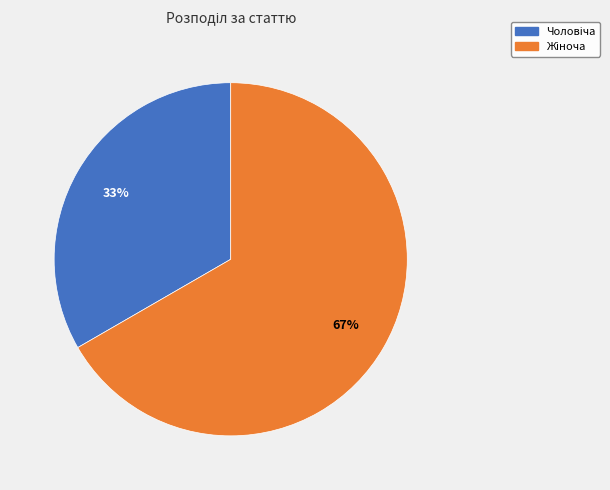

Is there a majority slice in this chart?

Yes